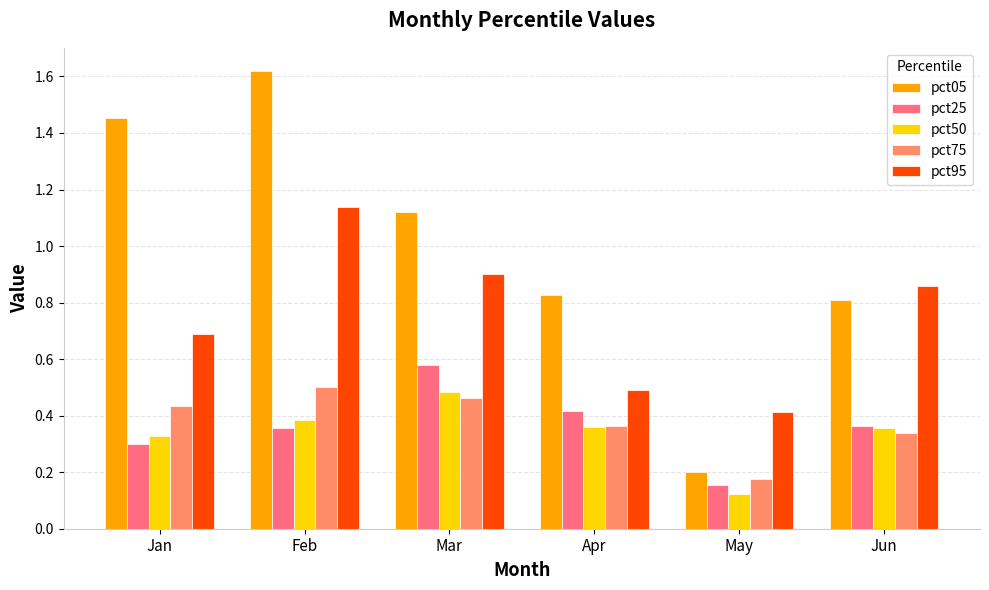

What are all the series names shown in the legend?

pct05, pct25, pct50, pct75, pct95